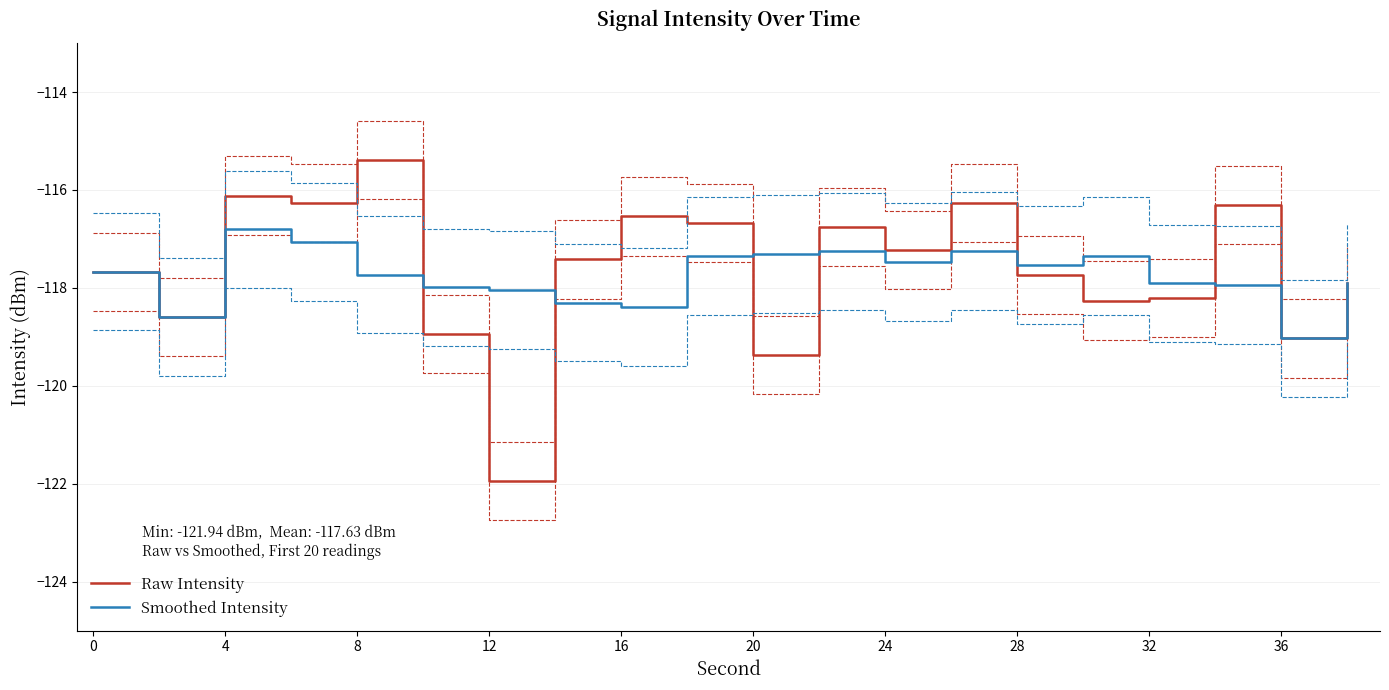

What are all the series names shown in the legend?

Raw Intensity, Smoothed Intensity